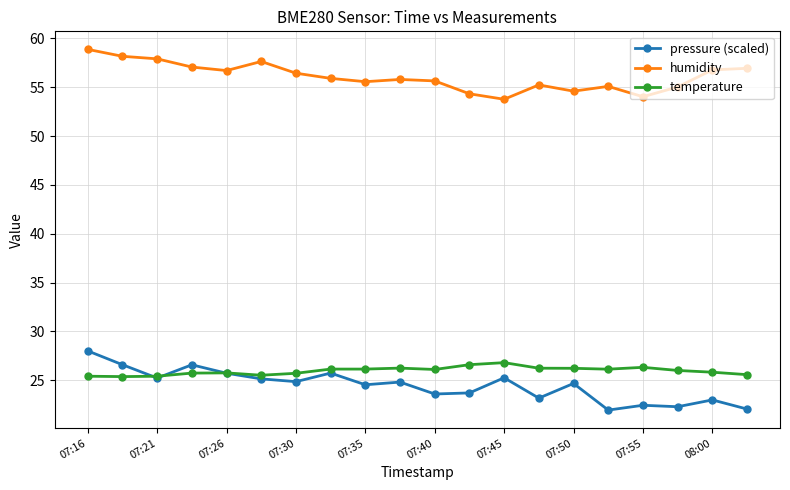

What is the smallest value displayed?

21.9